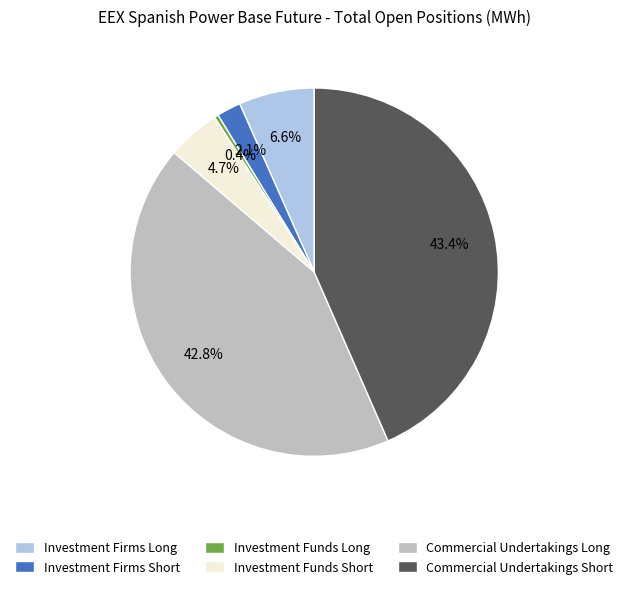

How many segments does this pie chart have?

6